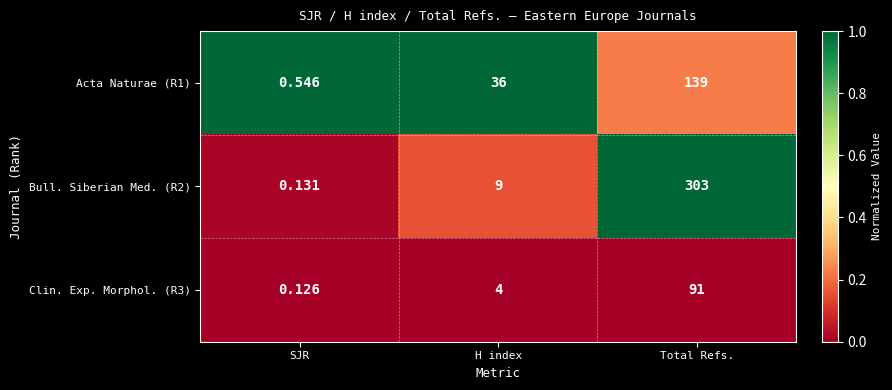

At which category is the sum across all series the highest?

Total Refs.